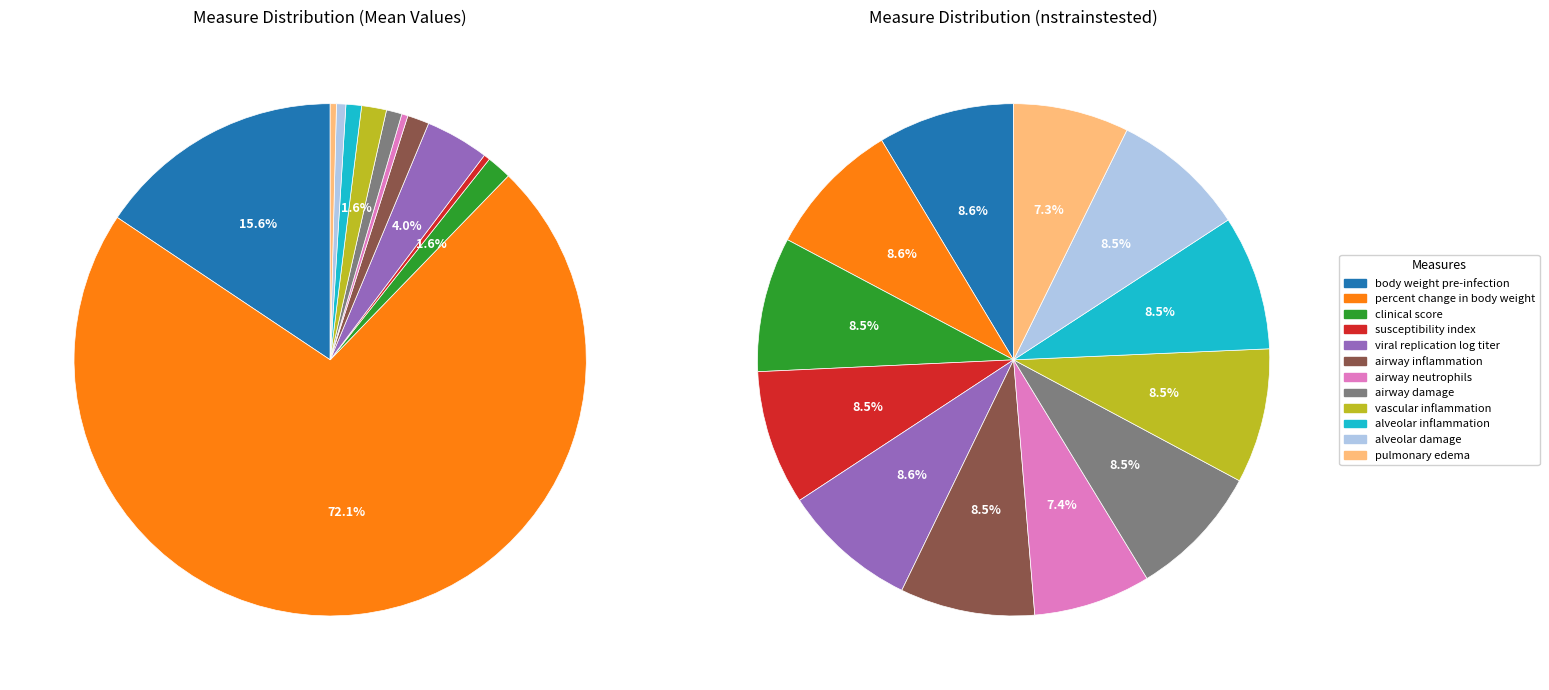

True or false: pulmonary edema accounts for 1% of the total.

False